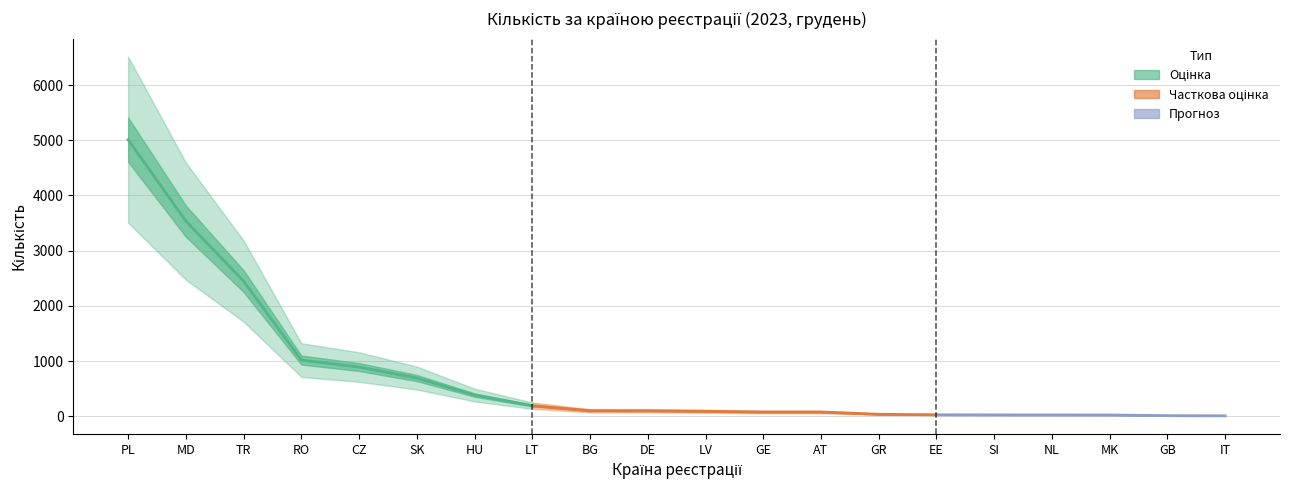

What is the value of the 10th point from the left?

100